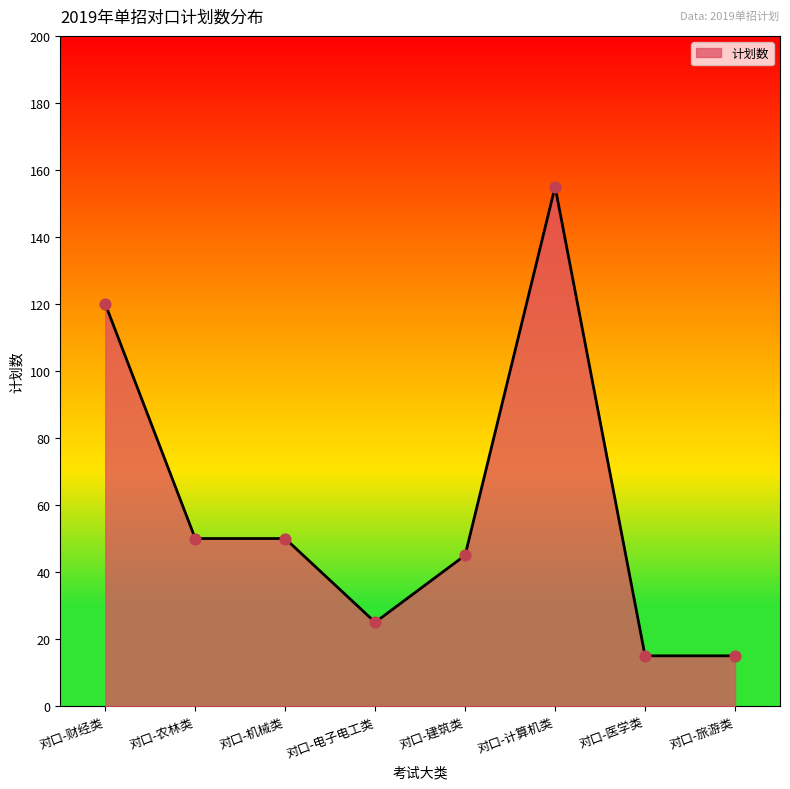

Which has a higher value, 对口-旅游类 or 对口-机械类?

对口-机械类